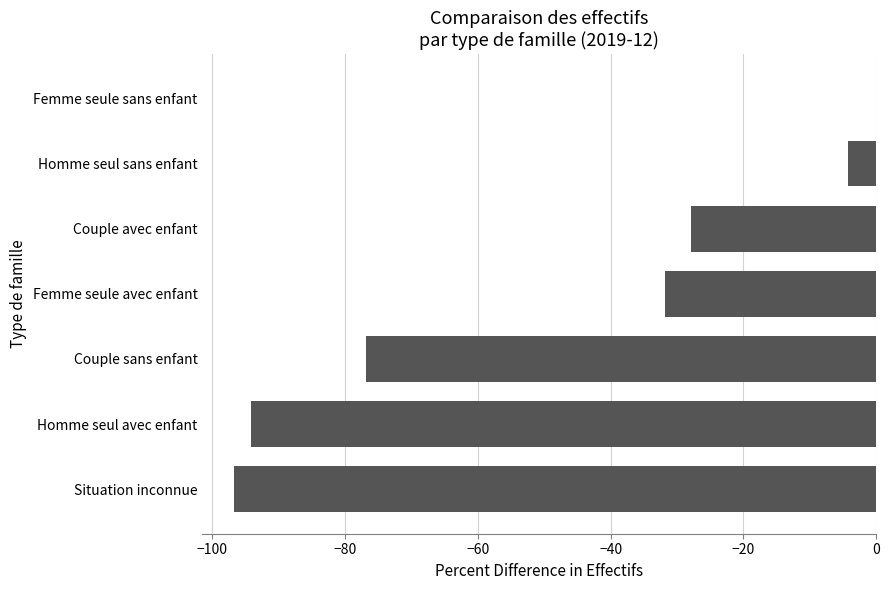

Is it true that the value at Couple avec enfant is -27.9?

True